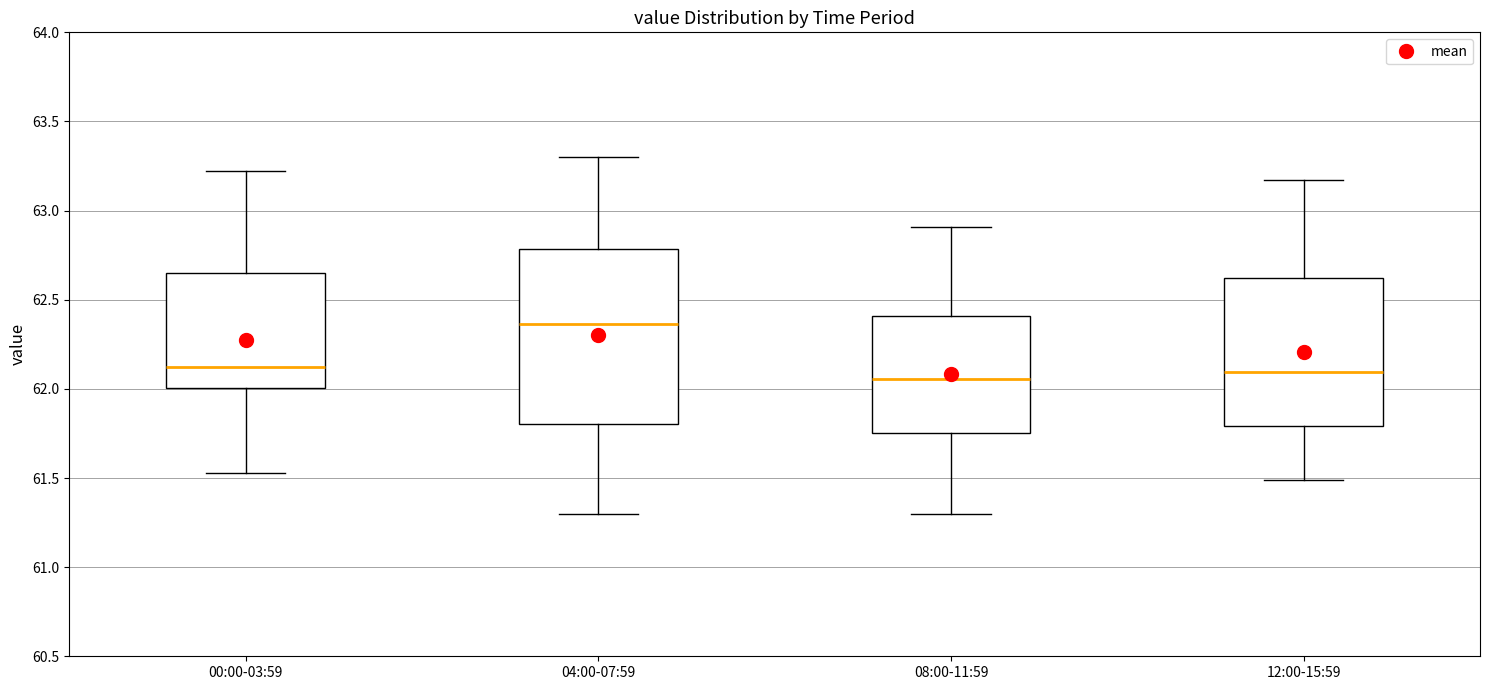

Reading left to right, transcribe this box plot: for each box, give where its median line is, the range the box spans, and where its two whiskers end, as read against the y-axis. The values are not printed on the chart, so give them approximately, as read against the axis.

00:00-03:59: median 62.15, box 62.00 to 62.65, whiskers 61.55 to 63.20
04:00-07:59: median 62.35, box 61.80 to 62.80, whiskers 61.30 to 63.30
08:00-11:59: median 62.05, box 61.75 to 62.40, whiskers 61.30 to 62.90
12:00-15:59: median 62.10, box 61.80 to 62.60, whiskers 61.50 to 63.15